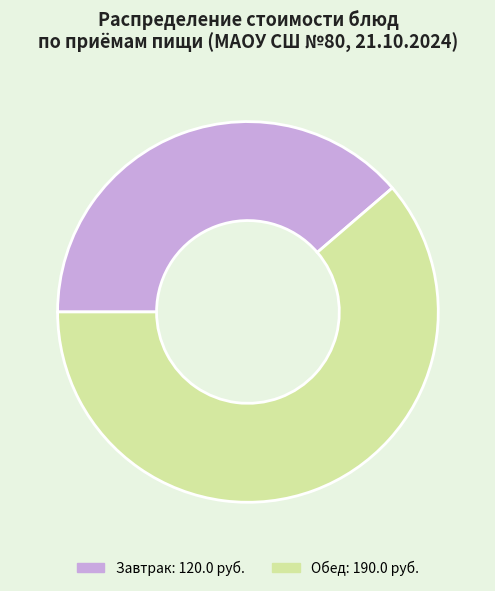

Is there a majority slice in this chart?

Yes